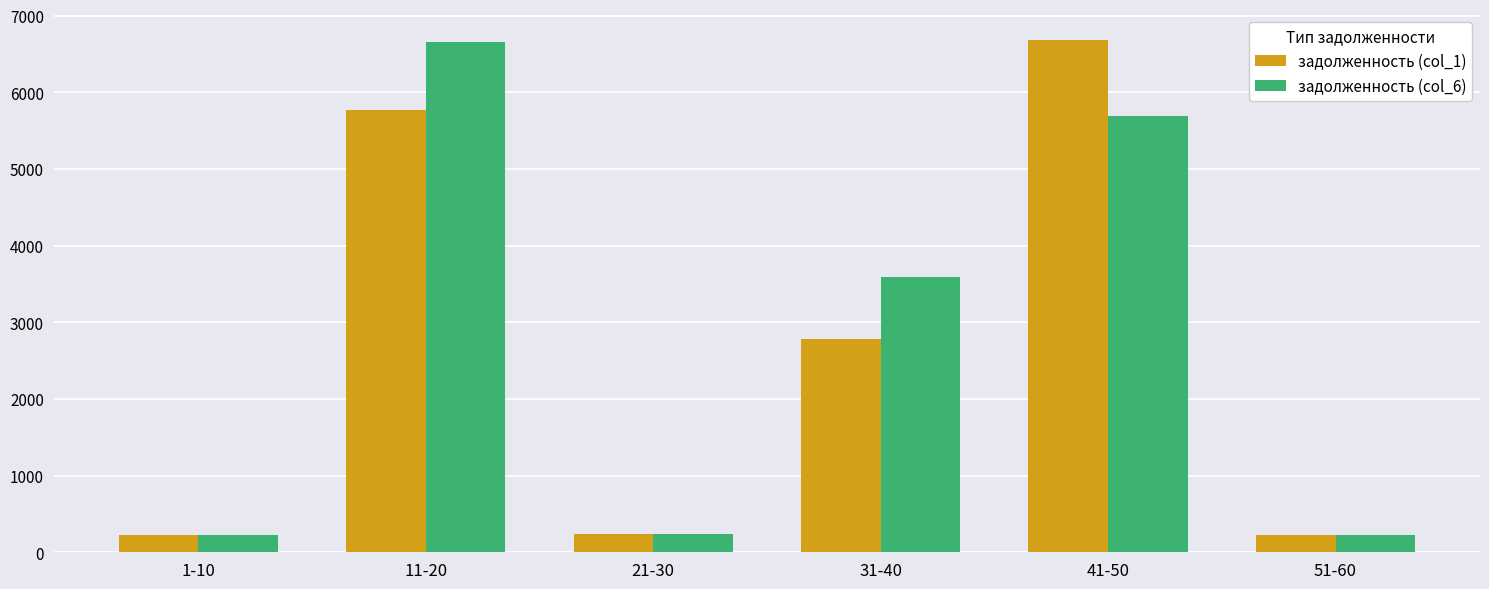

What is the difference between the задолженность (col_6) values at 1-10 and 41-50?

5468.3